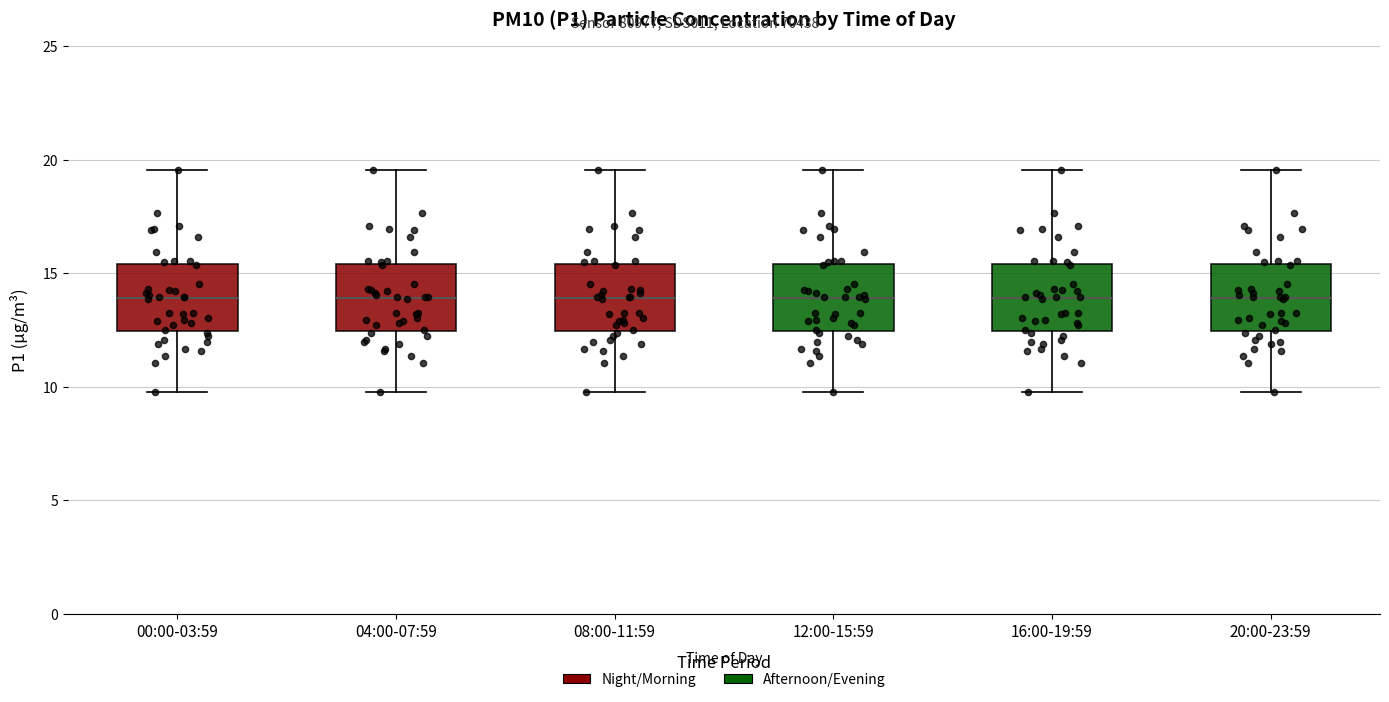

Reading left to right, read every box against the y-axis: the position of its median line, the range the box covers, and the ends of its whiskers. The values are not printed on the chart, so give them approximately, as read against the axis.

00:00-03:59: median 14.0, box 12.5 to 15.5, whiskers 10.0 to 19.5
04:00-07:59: median 14.0, box 12.5 to 15.5, whiskers 10.0 to 19.5
08:00-11:59: median 14.0, box 12.5 to 15.5, whiskers 10.0 to 19.5
12:00-15:59: median 14.0, box 12.5 to 15.5, whiskers 10.0 to 19.5
16:00-19:59: median 14.0, box 12.5 to 15.5, whiskers 10.0 to 19.5
20:00-23:59: median 14.0, box 12.5 to 15.5, whiskers 10.0 to 19.5